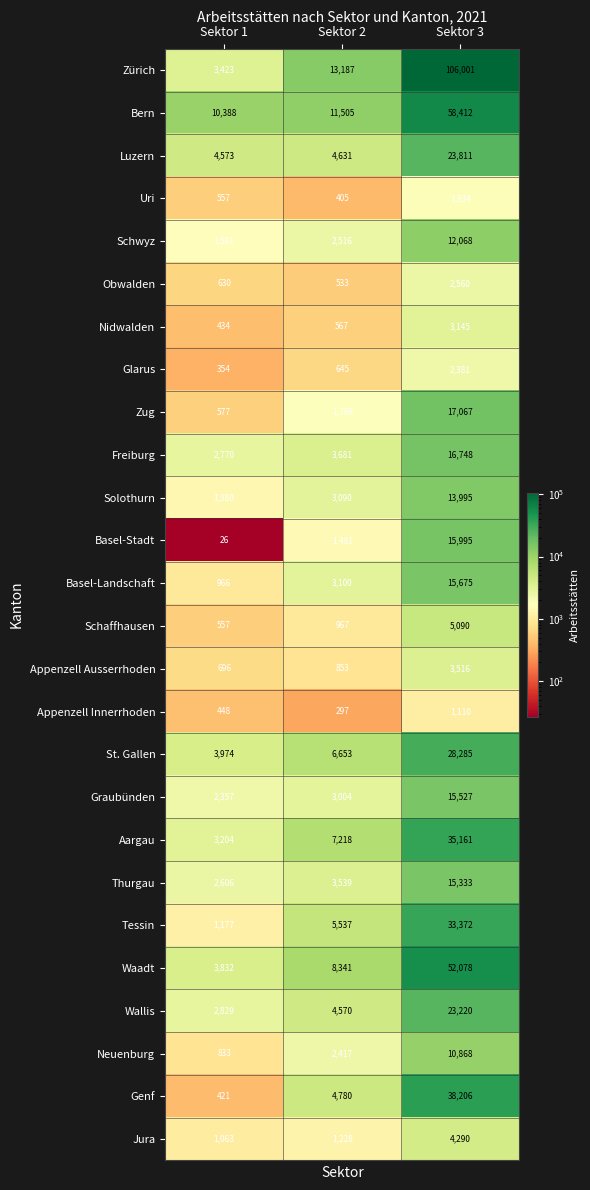

The value of Aargau at Sektor 1 is 3204. True or false?

True